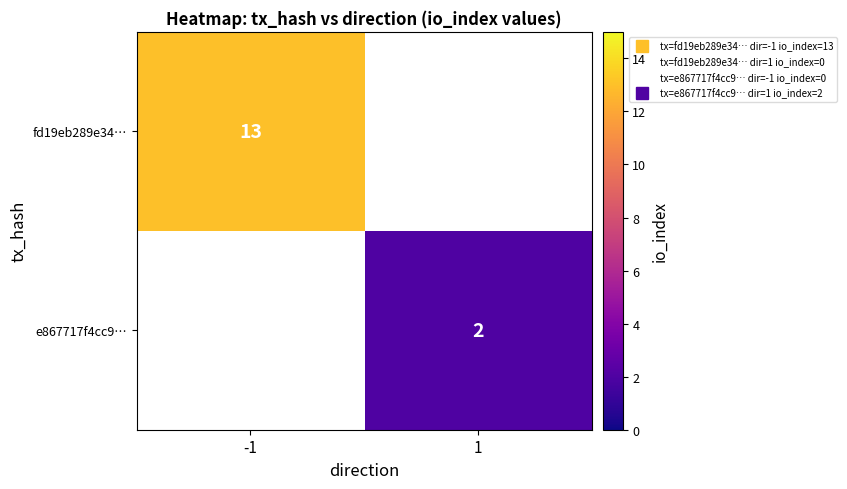

At -1, list the series in order from largest to smallest.

fd19eb289e34…, e867717f4cc9…